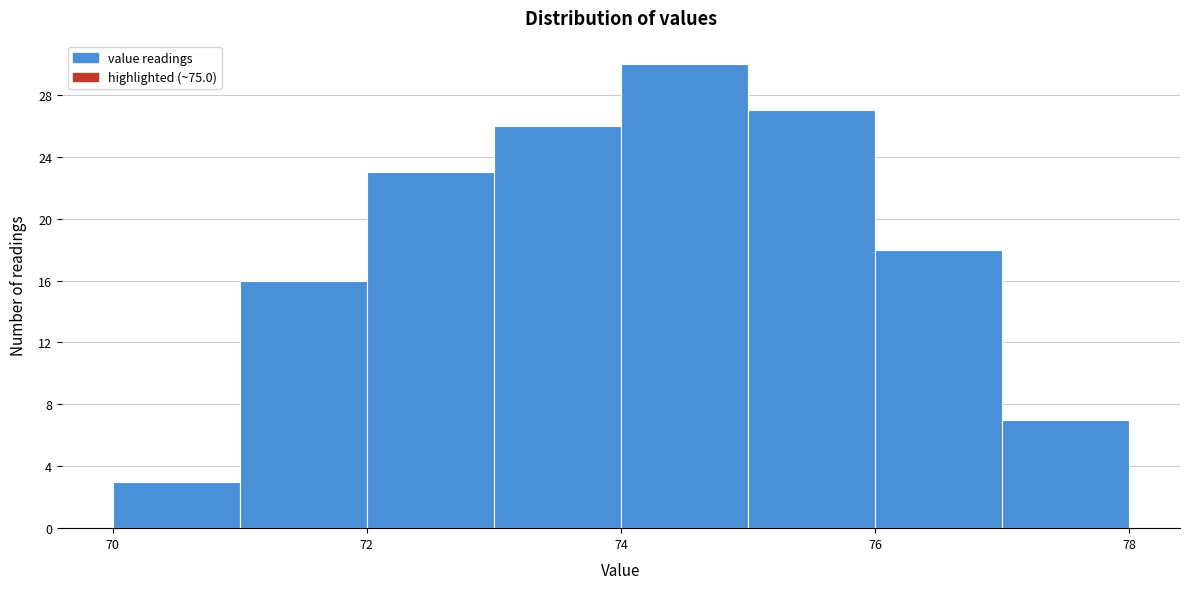

What is the height of the bar covering 71 to 72 on the x-axis? The values are not printed on the chart, so give them approximately, as read against the axis.

16